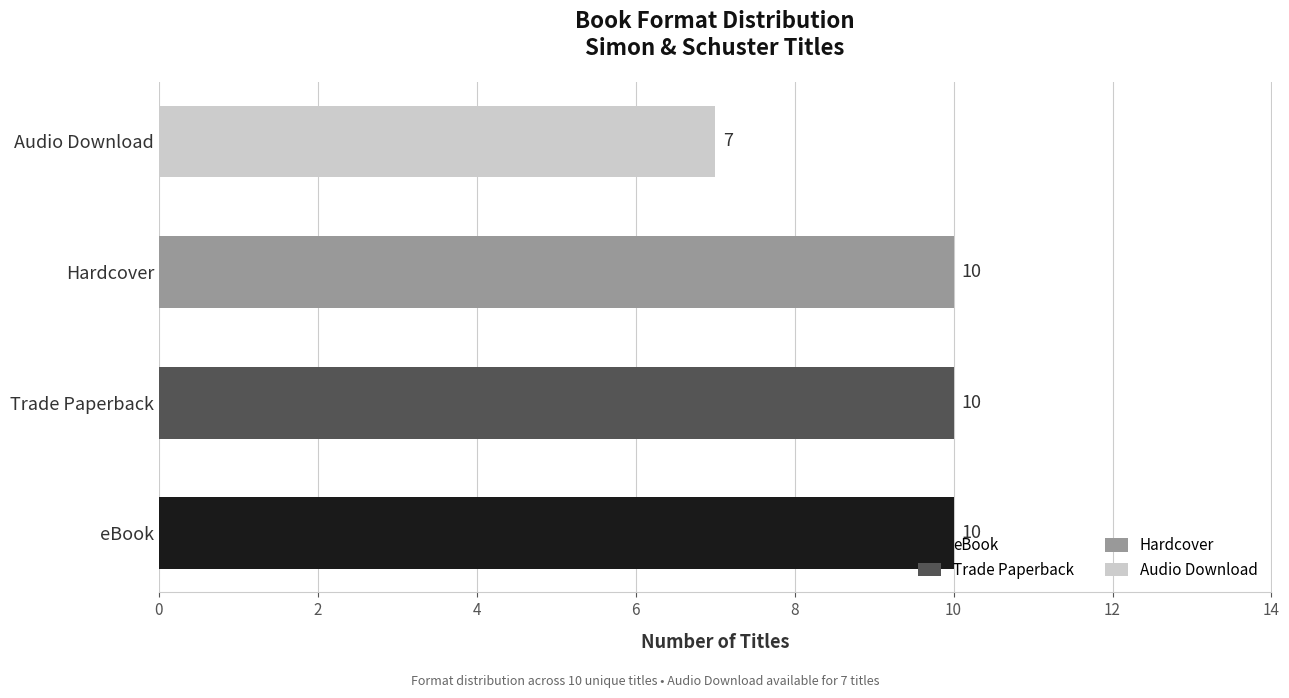

What is the ratio of the value at Hardcover to the value at Trade Paperback?

1.0